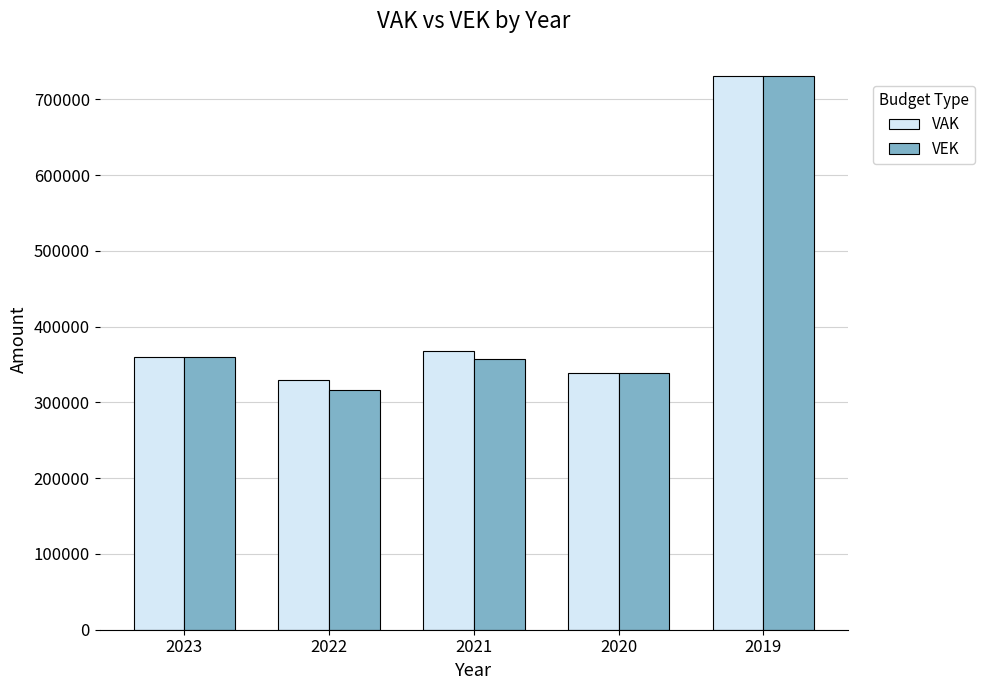

At which label is VAK closest to 530041?

2021